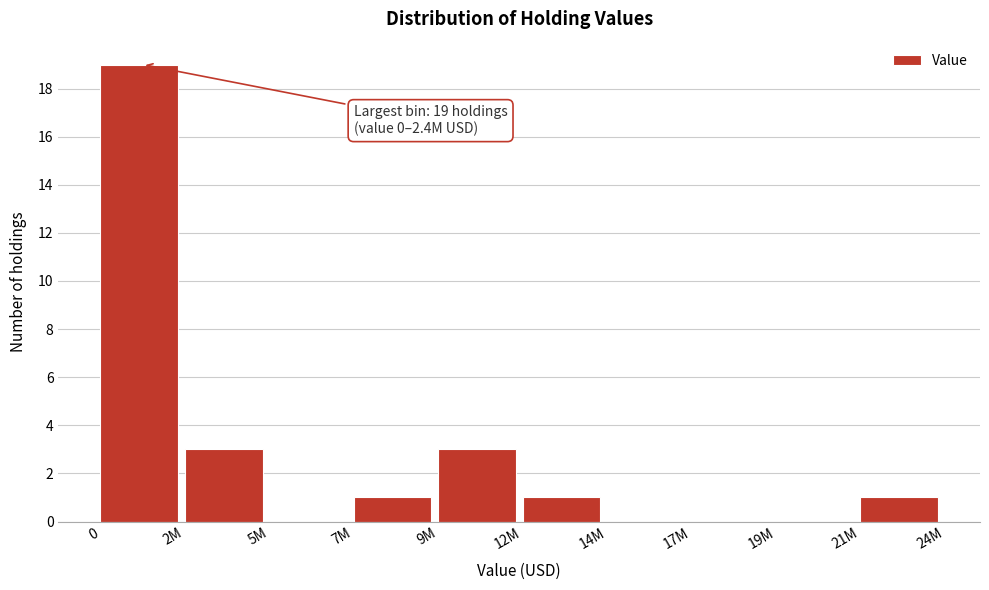

Reading left to right, extract all data points from this chart.

0=19	2M=3	5M=0	7M=1	9M=3	12M=1	14M=0	17M=0	19M=0	21M=1